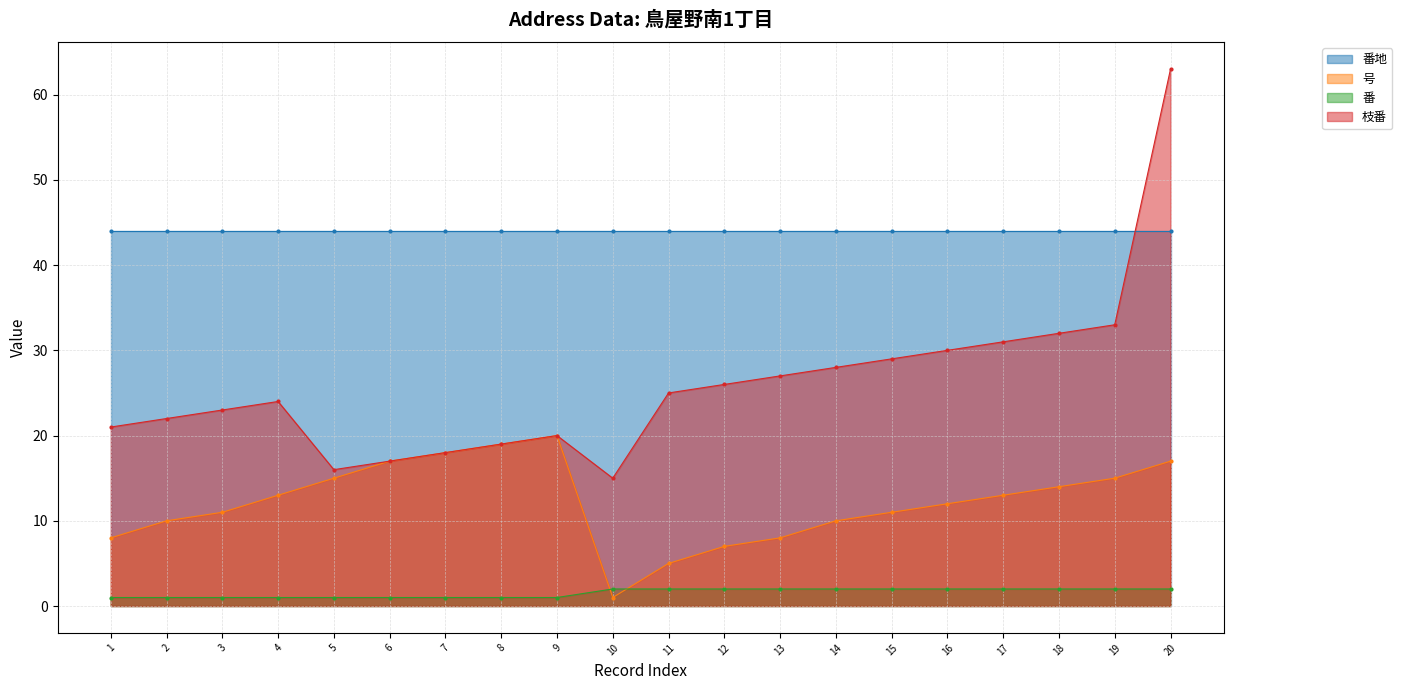

Is it true that 枝番 equals 24 at 4?

True